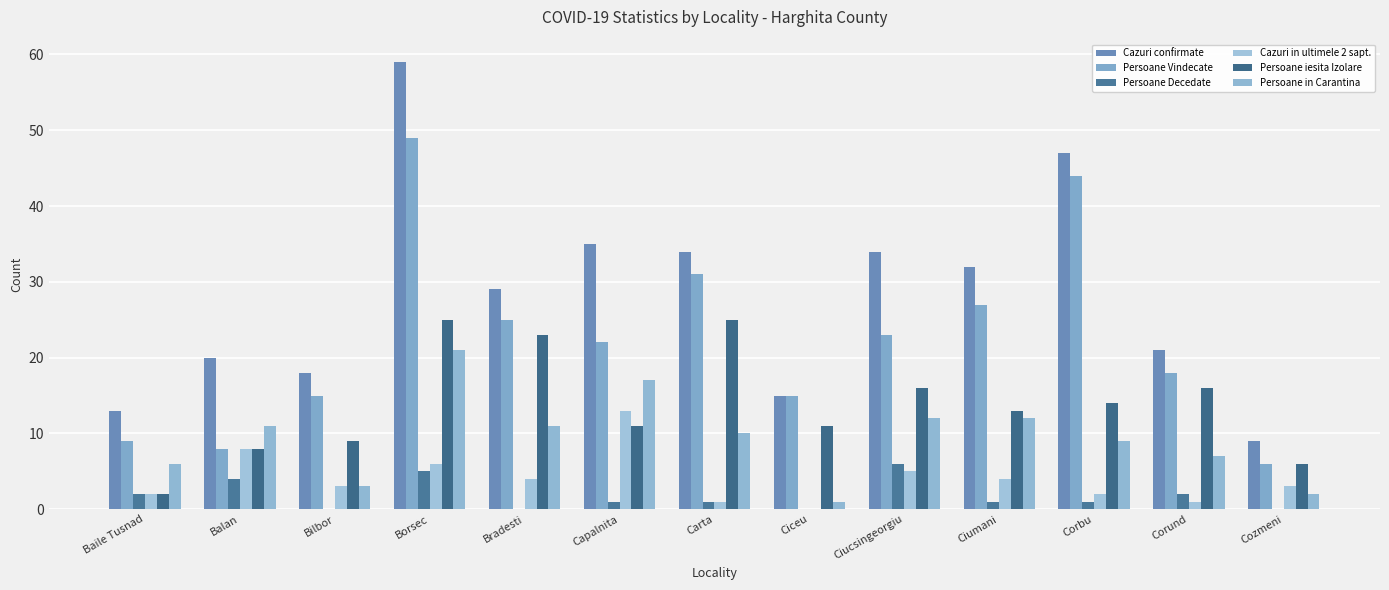

Reading left to right, what are all the values shown in this chart?

Cazuri confirmate: Baile Tusnad=13	Balan=20	Bilbor=18	Borsec=59	Bradesti=29	Capalnita=35	Carta=34	Ciceu=15	Ciucsingeorgiu=34	Ciumani=32	Corbu=47	Corund=21	Cozmeni=9
Persoane Vindecate: Baile Tusnad=9	Balan=8	Bilbor=15	Borsec=49	Bradesti=25	Capalnita=22	Carta=31	Ciceu=15	Ciucsingeorgiu=23	Ciumani=27	Corbu=44	Corund=18	Cozmeni=6
Persoane Decedate: Baile Tusnad=2	Balan=4	Bilbor=0	Borsec=5	Bradesti=0	Capalnita=1	Carta=1	Ciceu=0	Ciucsingeorgiu=6	Ciumani=1	Corbu=1	Corund=2	Cozmeni=0
Cazuri in ultimele 2 sapt.: Baile Tusnad=2	Balan=8	Bilbor=3	Borsec=6	Bradesti=4	Capalnita=13	Carta=1	Ciceu=0	Ciucsingeorgiu=5	Ciumani=4	Corbu=2	Corund=1	Cozmeni=3
Persoane iesita Izolare: Baile Tusnad=2	Balan=8	Bilbor=9	Borsec=25	Bradesti=23	Capalnita=11	Carta=25	Ciceu=11	Ciucsingeorgiu=16	Ciumani=13	Corbu=14	Corund=16	Cozmeni=6
Persoane in Carantina: Baile Tusnad=6	Balan=11	Bilbor=3	Borsec=21	Bradesti=11	Capalnita=17	Carta=10	Ciceu=1	Ciucsingeorgiu=12	Ciumani=12	Corbu=9	Corund=7	Cozmeni=2